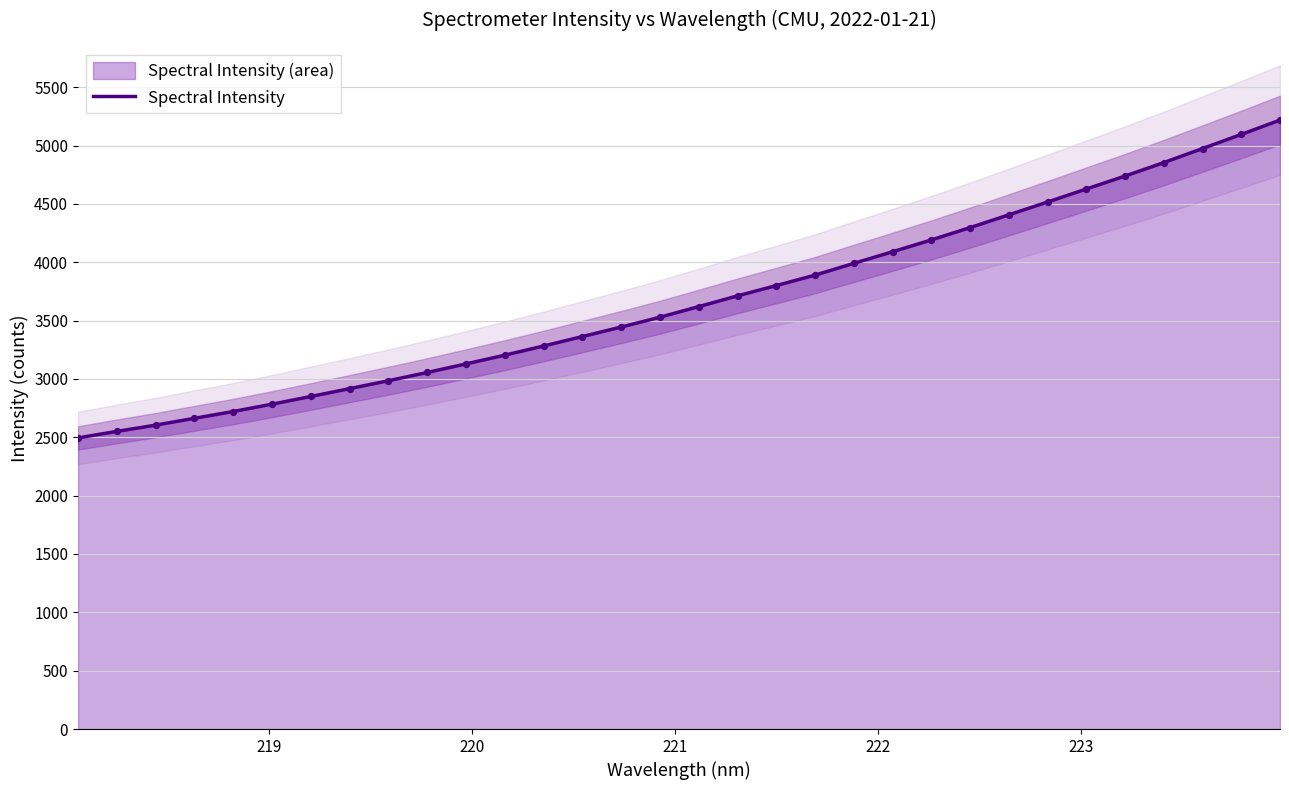

What is the highest value of the Spectral Intensity series?

5218.3